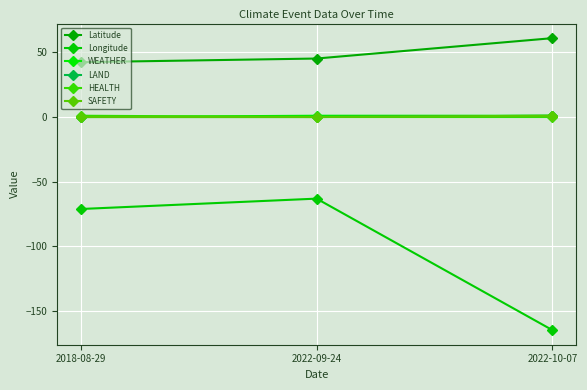

What is the sum of all Longitude values?

-298.7